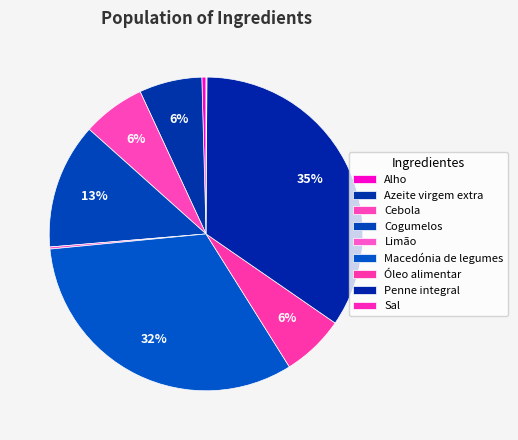

What portion of the pie excludes Cebola?

93.5%